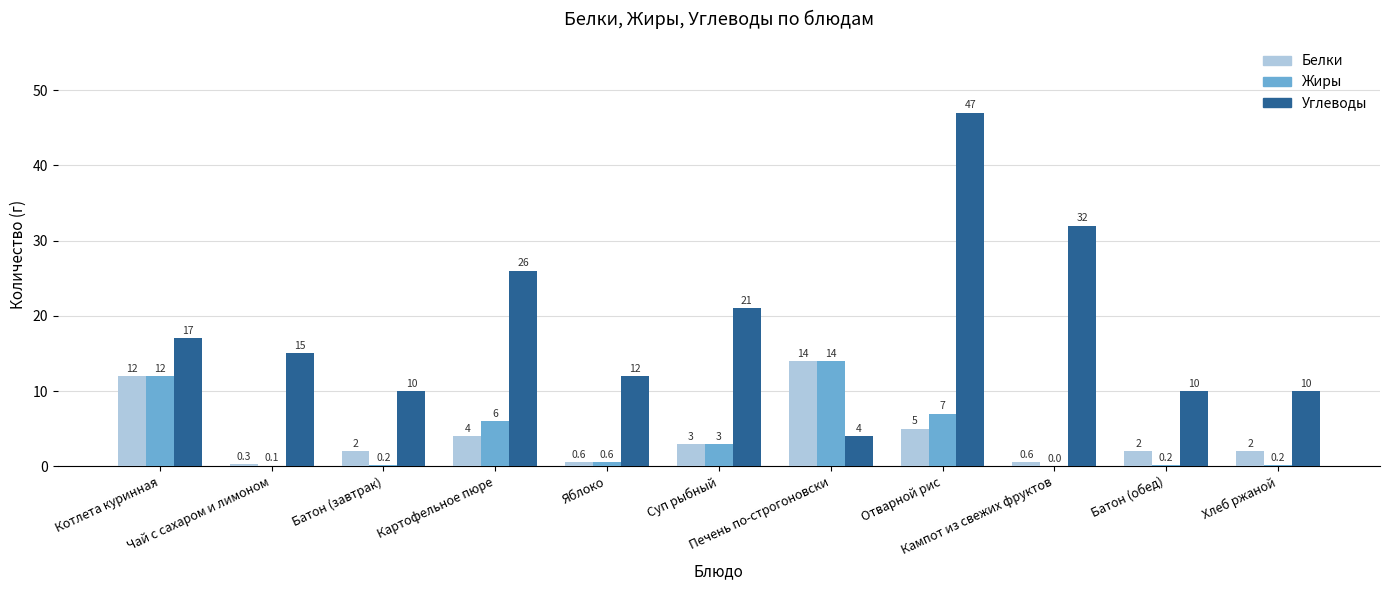

What is the total value across all series at Кампот из свежих фруктов?

32.6